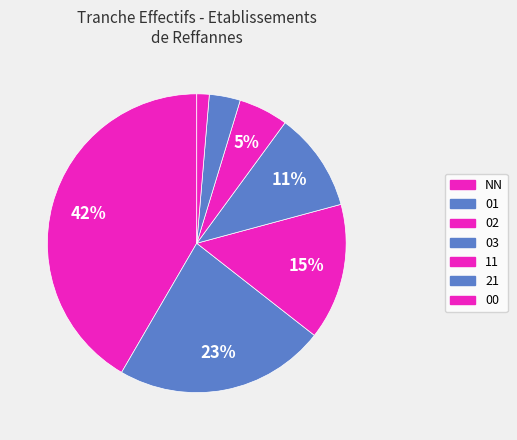

How many slices are in this pie chart?

7